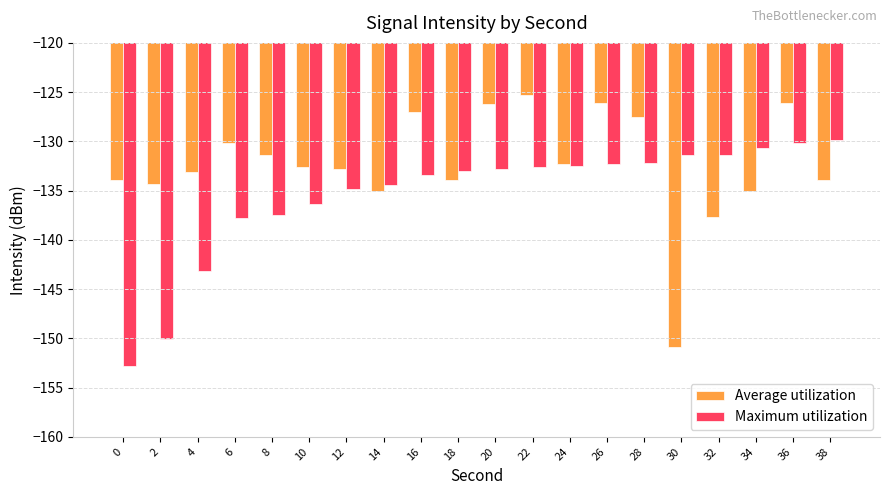

What are all the series names shown in the legend?

Average utilization, Maximum utilization